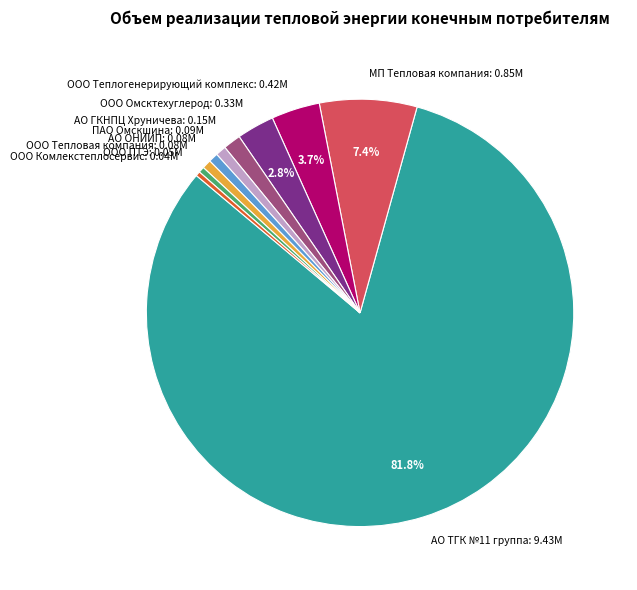

Which slice is the largest?

АО ТГК №11 группа